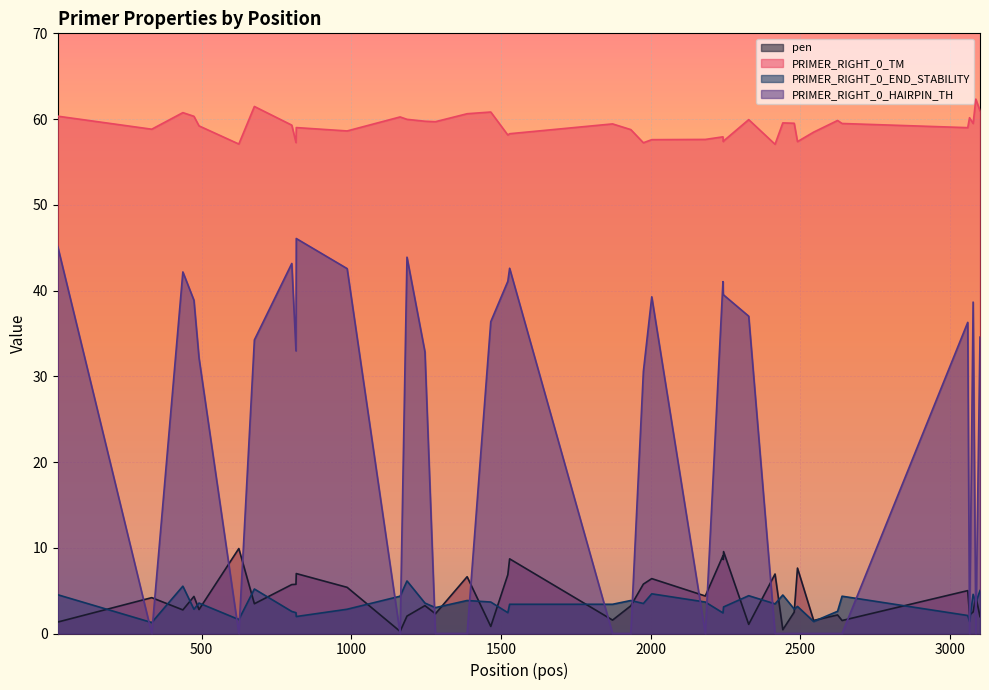

At which label does PRIMER_RIGHT_0_HAIRPIN_TH first exceed 32?

19